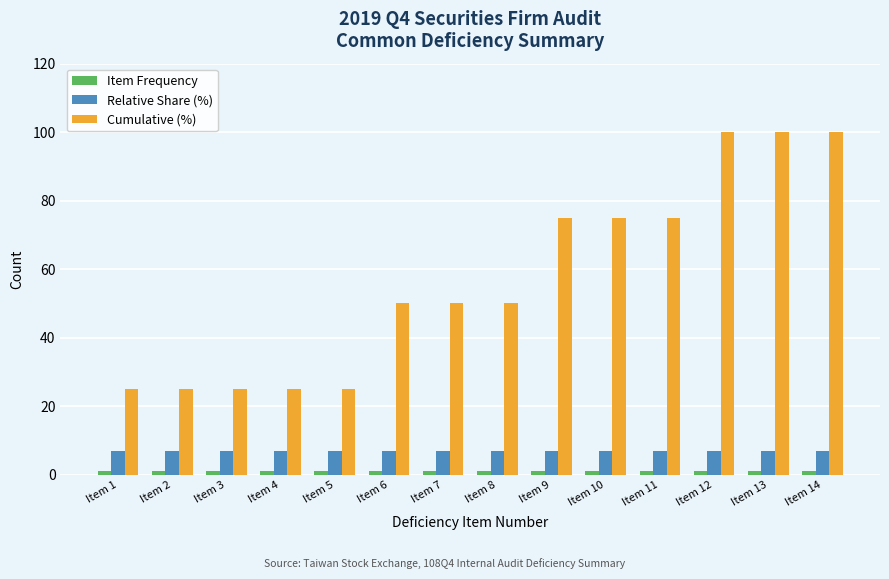

Between Item 11 and Item 13, which series saw the biggest shift?

Cumulative (%)